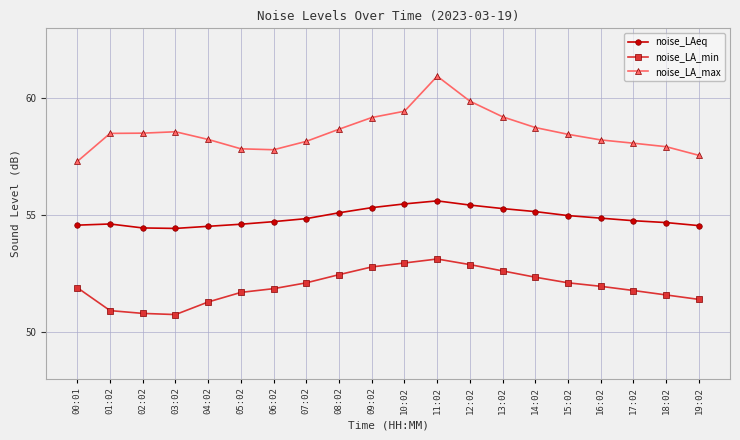

Rank the series by their average value, from highest to lowest.

noise_LA_max, noise_LAeq, noise_LA_min